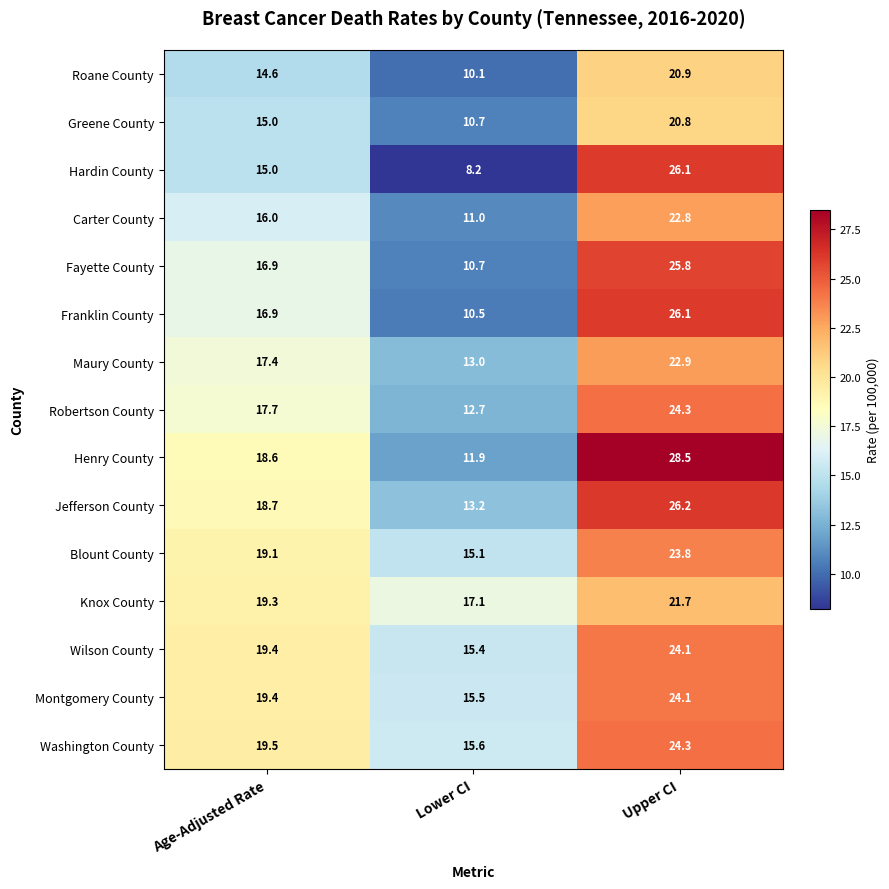

Read the Greene County value at Lower CI.

10.7